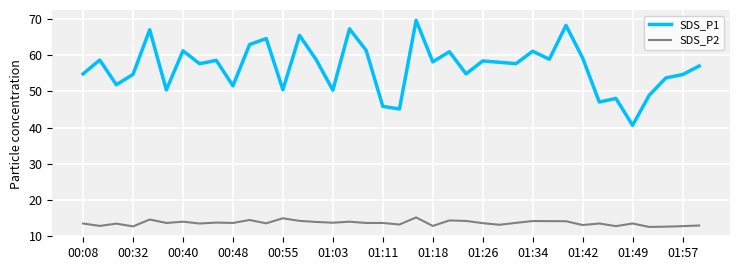

In SDS_P1, how many points are higher than both neighbors (excluding endpoints)?

13